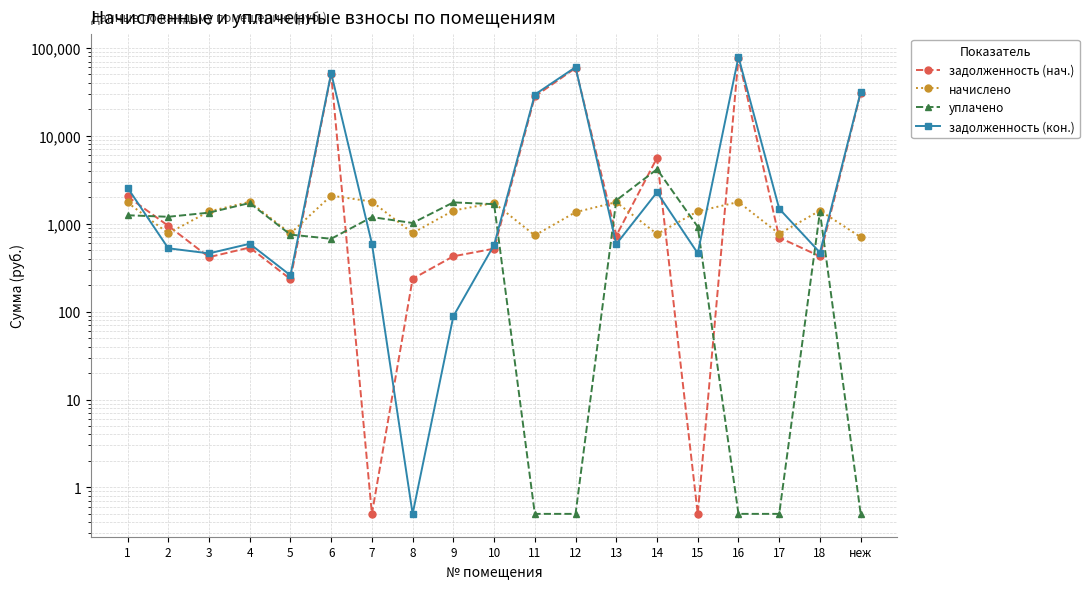

What is the maximum value shown in the chart?

78894.5